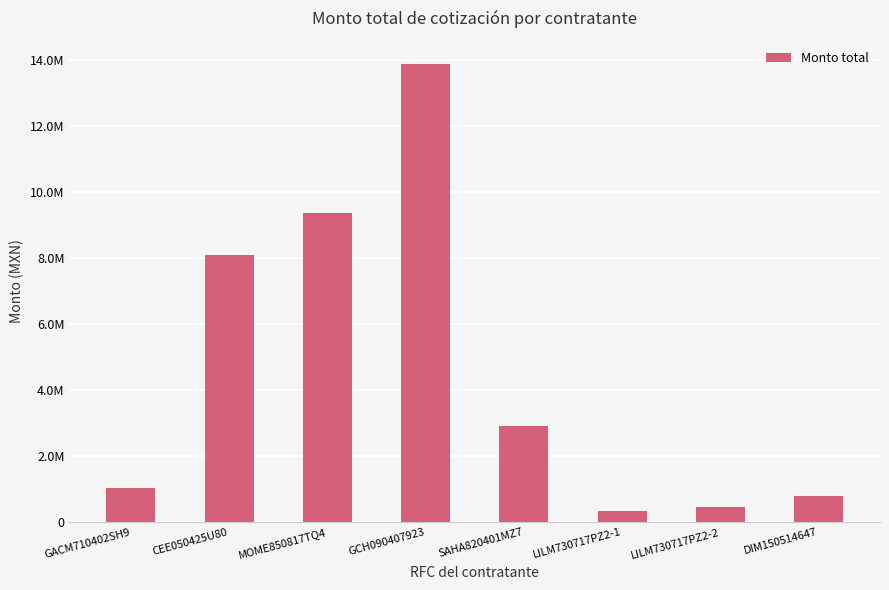

What is the value of the 5th bar from the left?

2921318.4